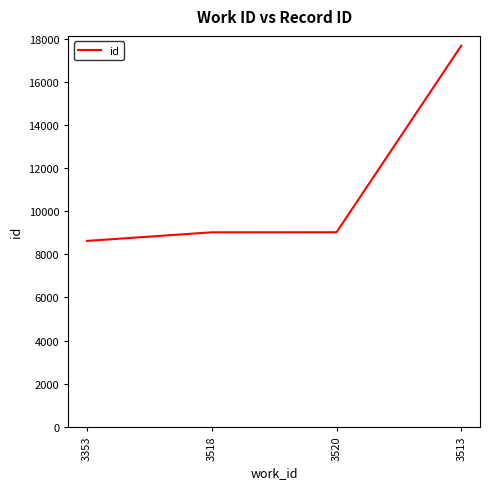

Approximately how many times larger is the value at 3520 compared to 3518?

1.0